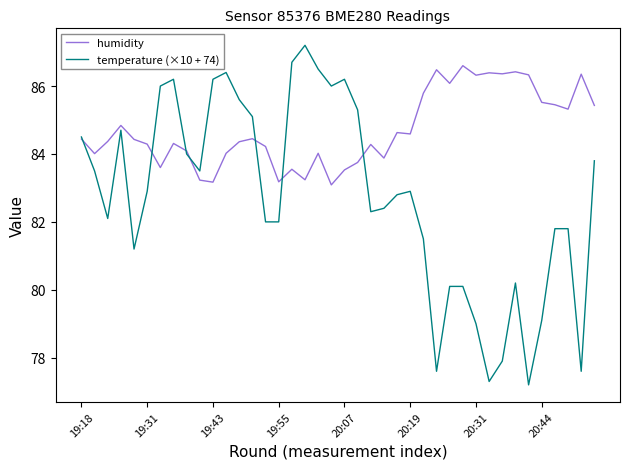

Which series has the largest total across all categories?

humidity